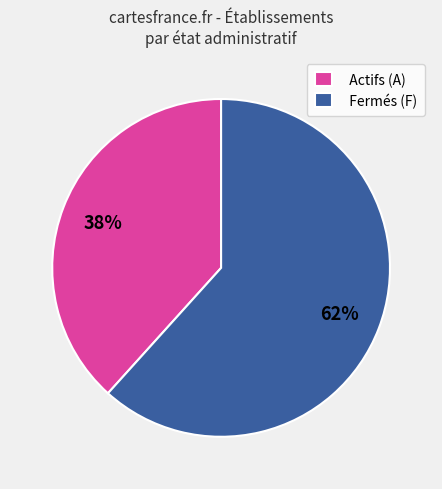

Is it true that Fermés (F) is 53% of the pie?

False